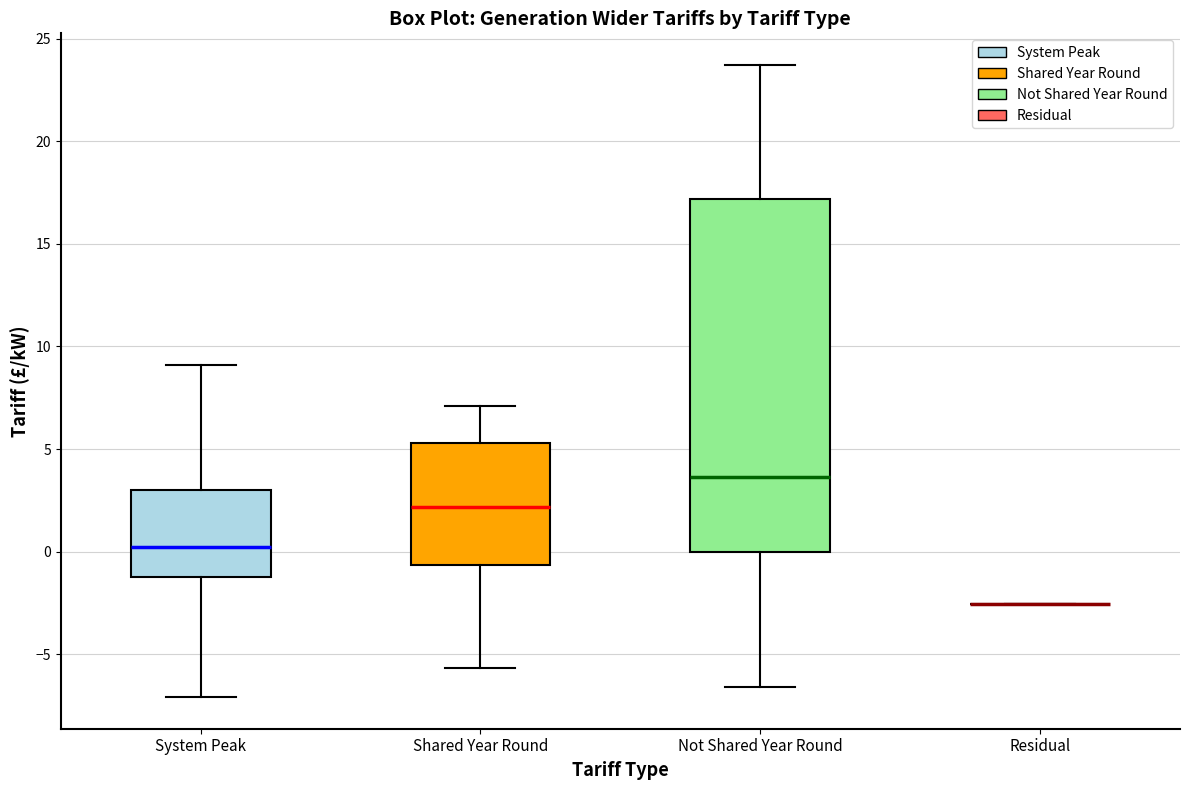

Reading left to right, transcribe this box plot: for each box, give where its median line is, the range the box spans, and where its two whiskers end, as read against the y-axis. The values are not printed on the chart, so give them approximately, as read against the axis.

System Peak: median 0.0, box -1.0 to 3.0, whiskers -7.0 to 9.0
Shared Year Round: median 2.0, box -0.5 to 5.5, whiskers -5.5 to 7.0
Not Shared Year Round: median 3.5, box 0.0 to 17.0, whiskers -6.5 to 23.5
Residual: box collapsed to a line at -2.5, whiskers -2.5 to -2.5